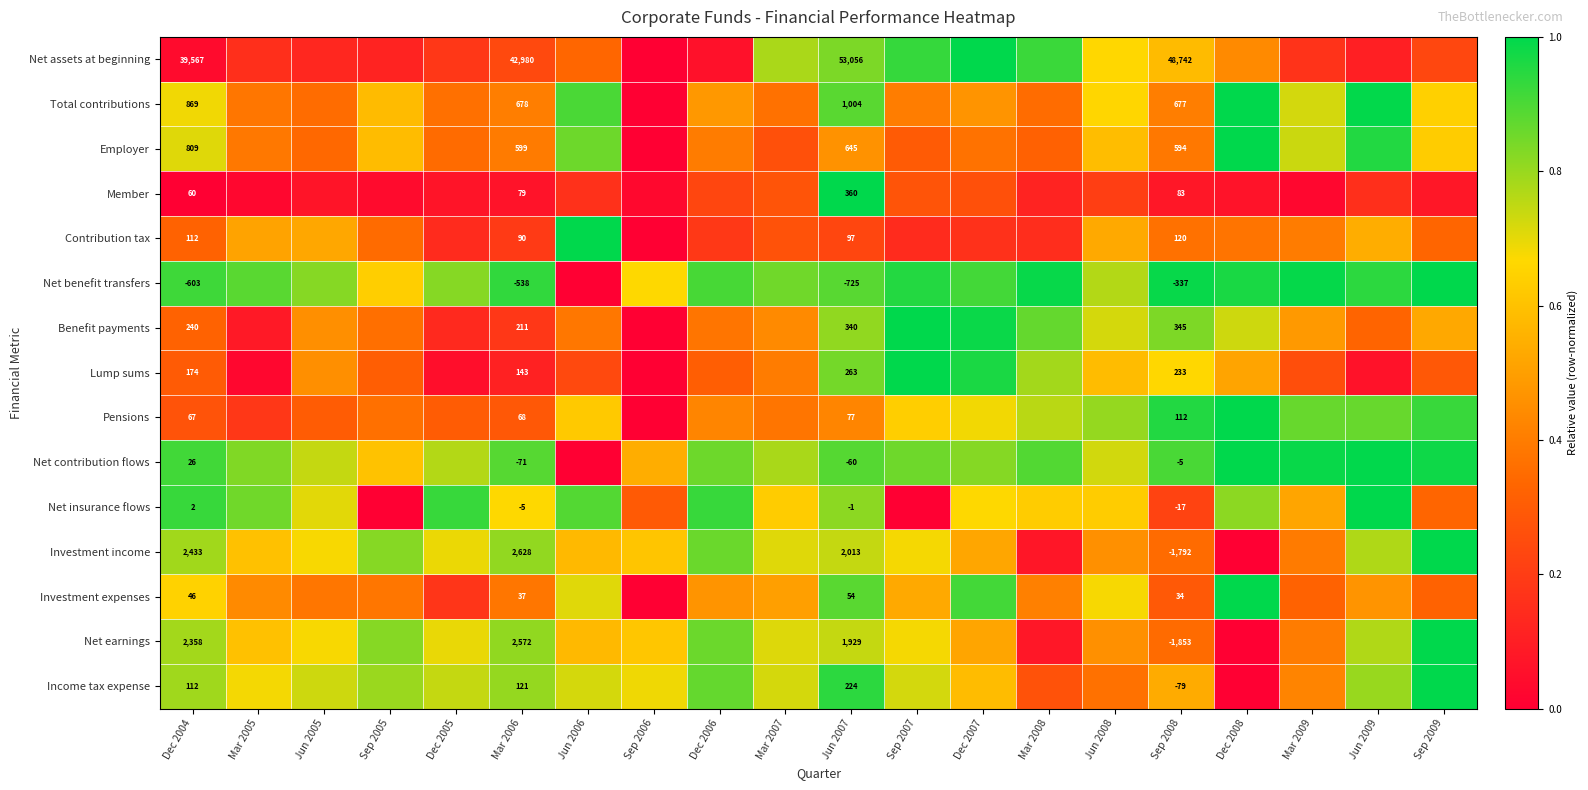

What is the approximate value of Net earnings at Sep 2009?

1.0